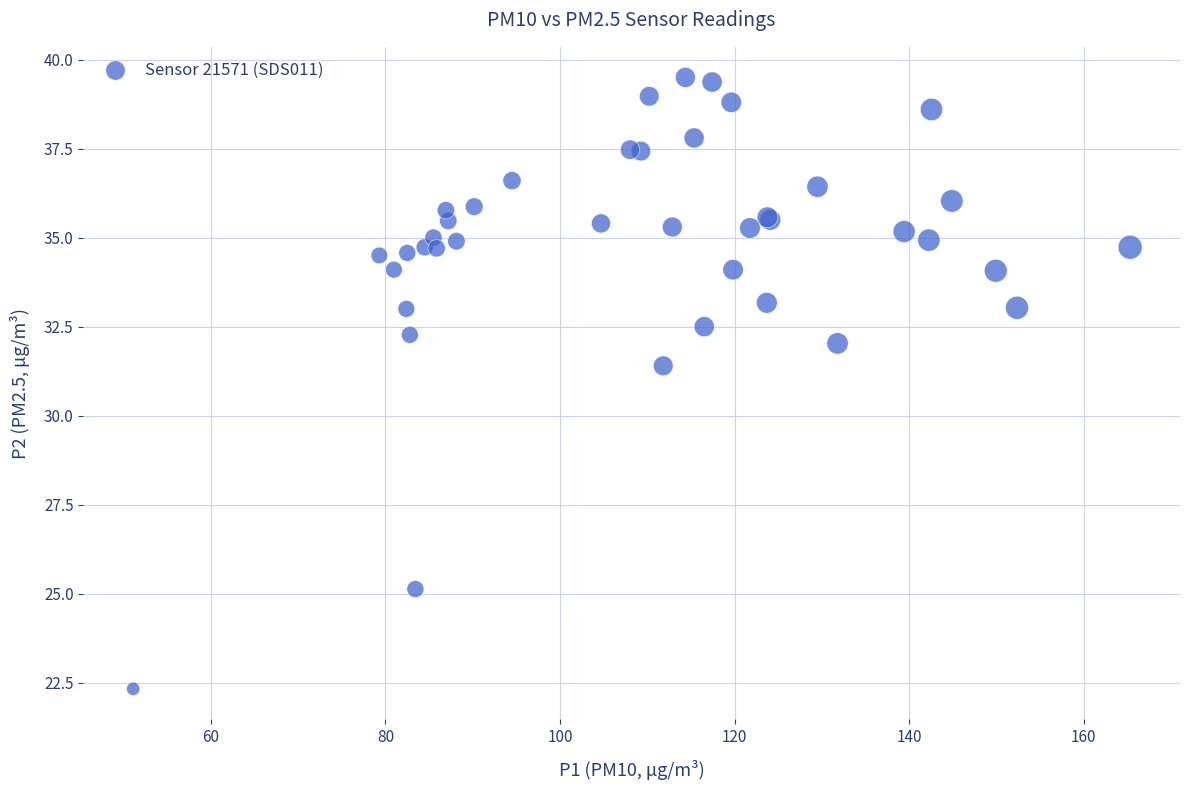

What Y value in the scatter plot is closest to 30?

31.4